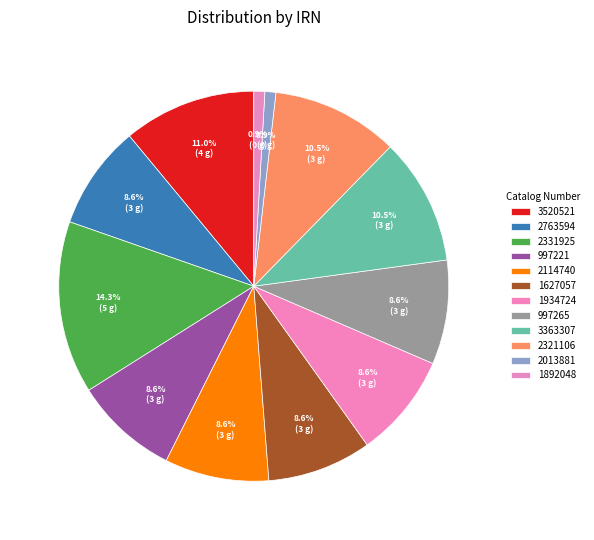

What is the total percentage of 3363307 and 1934724?

19.2%